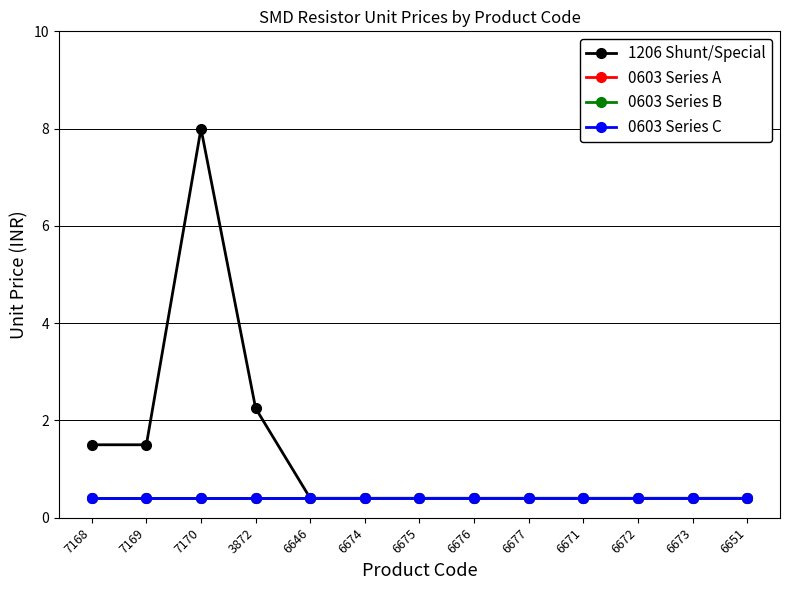

Does the chart have visible grid lines?

Yes